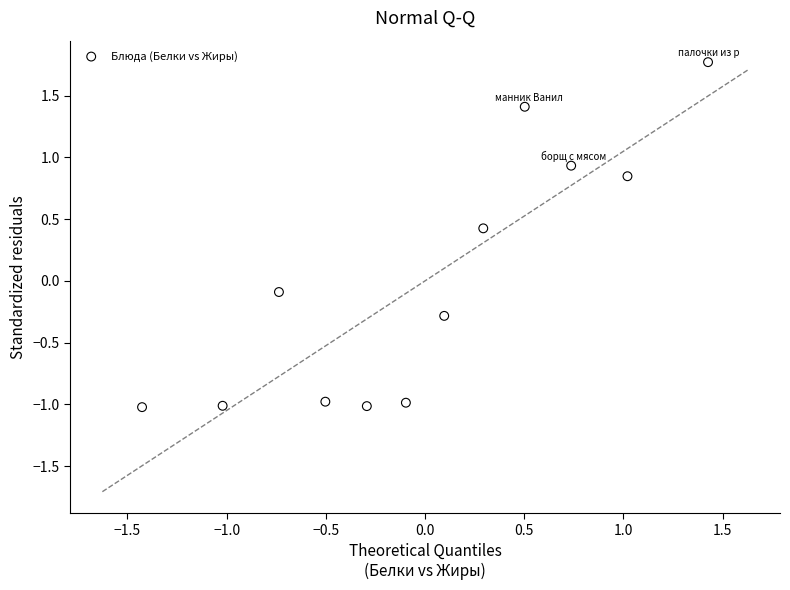

What is the range of X values (max minus min)?

2.9